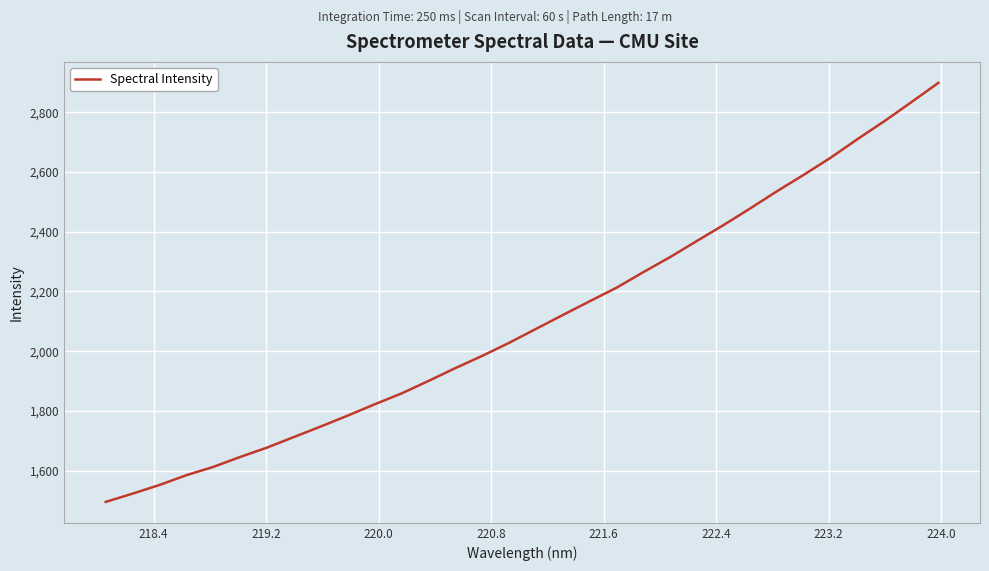

What is the minimum value shown in the chart?

1495.6